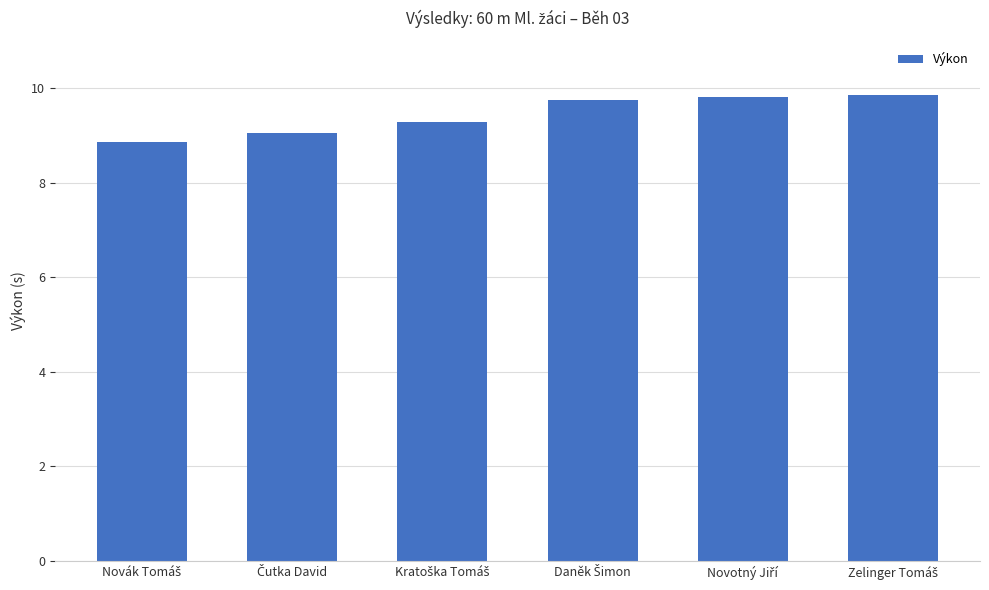

What is the value of the 5th bar from the left?

9.8